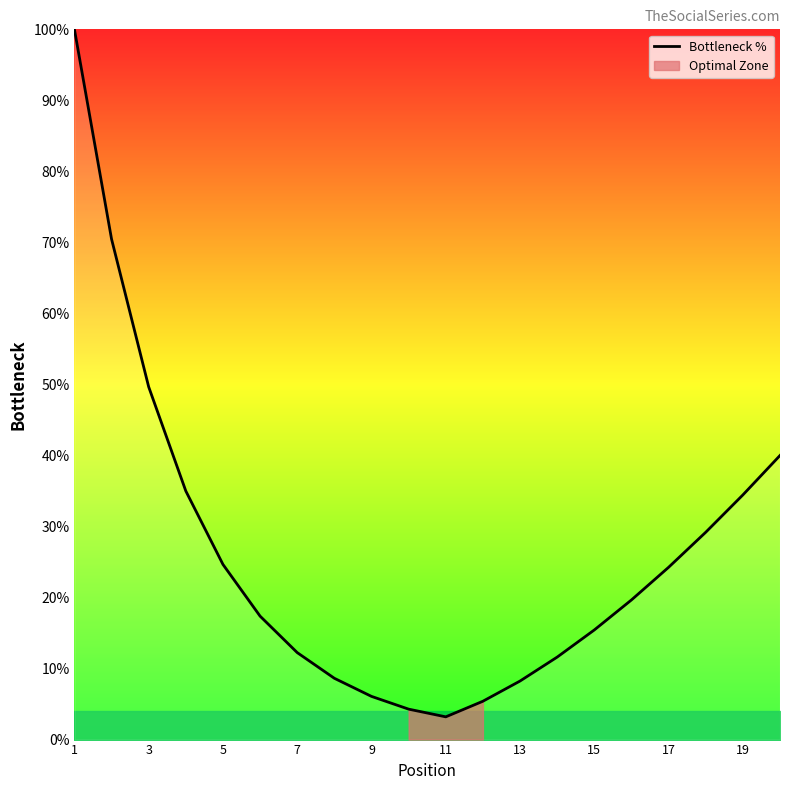

Is it true that Bottleneck % equals 86.1 at 3?

False